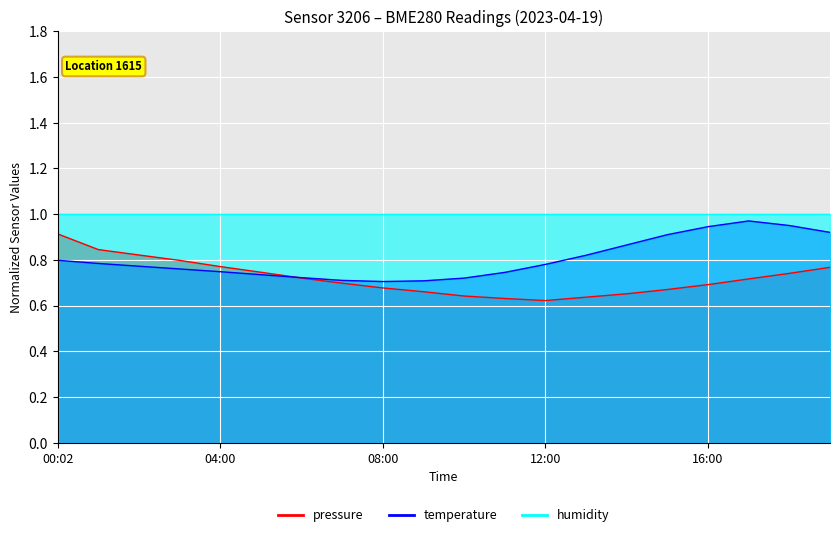

Which series has the widest spread of values?

pressure